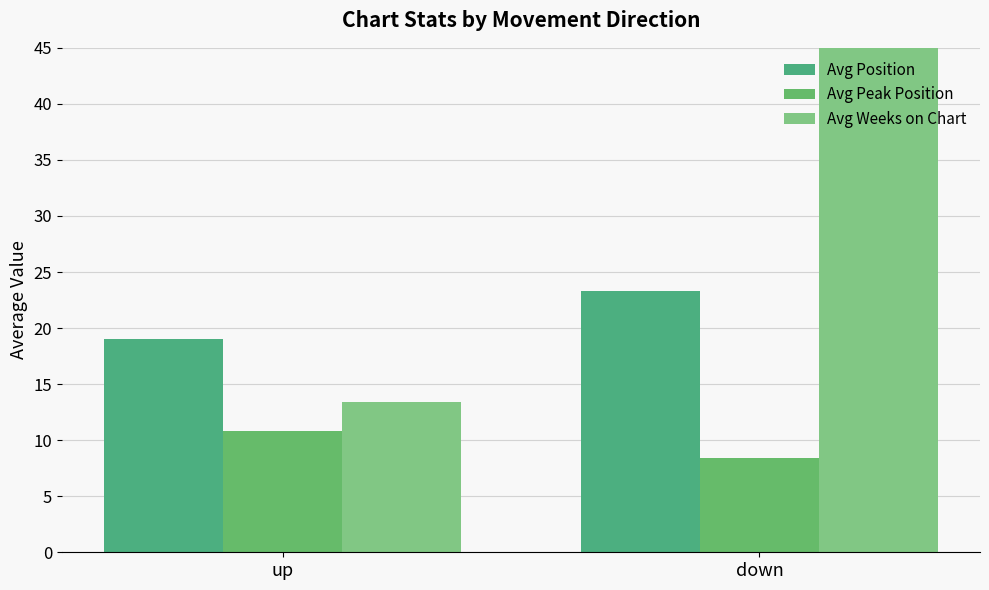

What is the label of the 1st bar from the right?

down